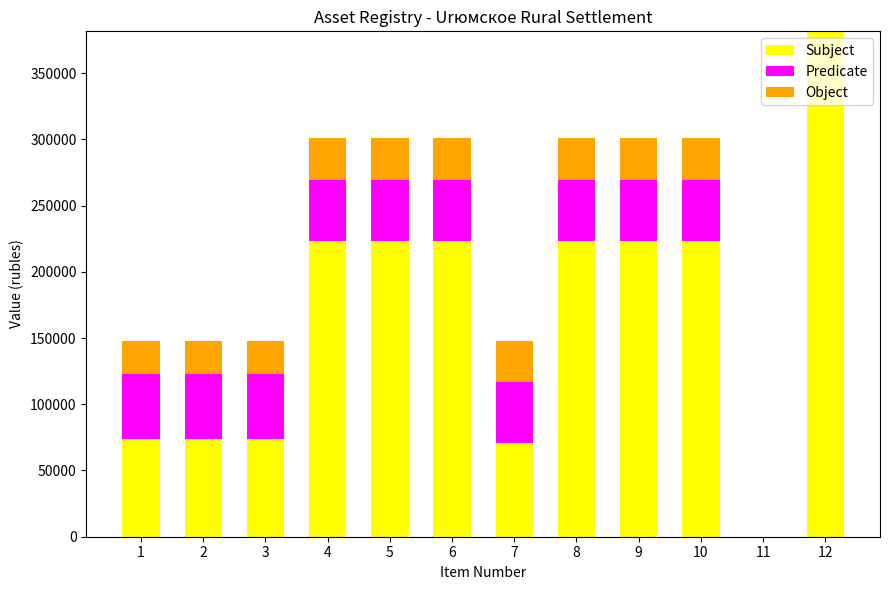

Count the number of categories in the chart.

12